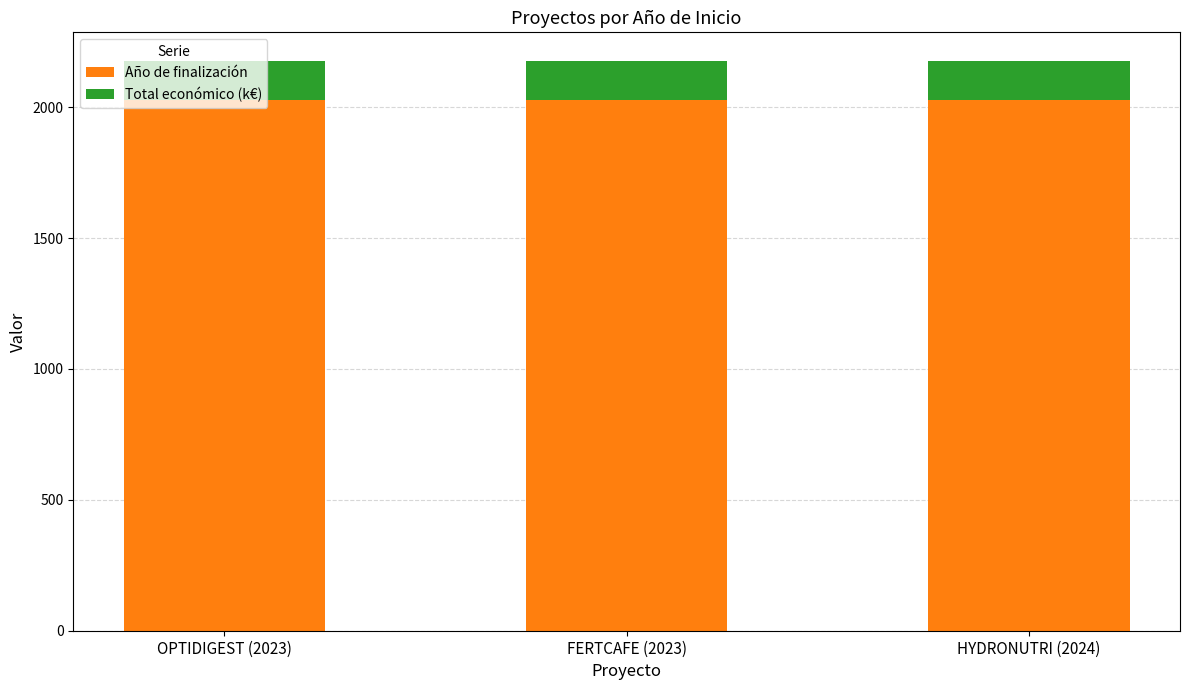

What is the lowest value of the Año de finalización series?

2026